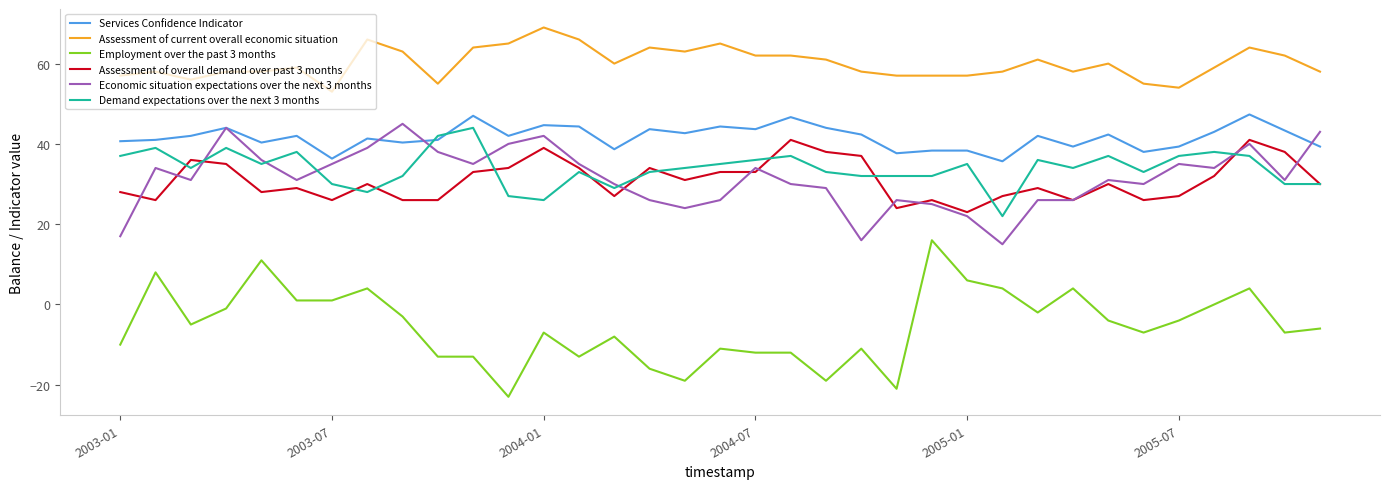

What is the minimum value shown in the chart?

-23.0